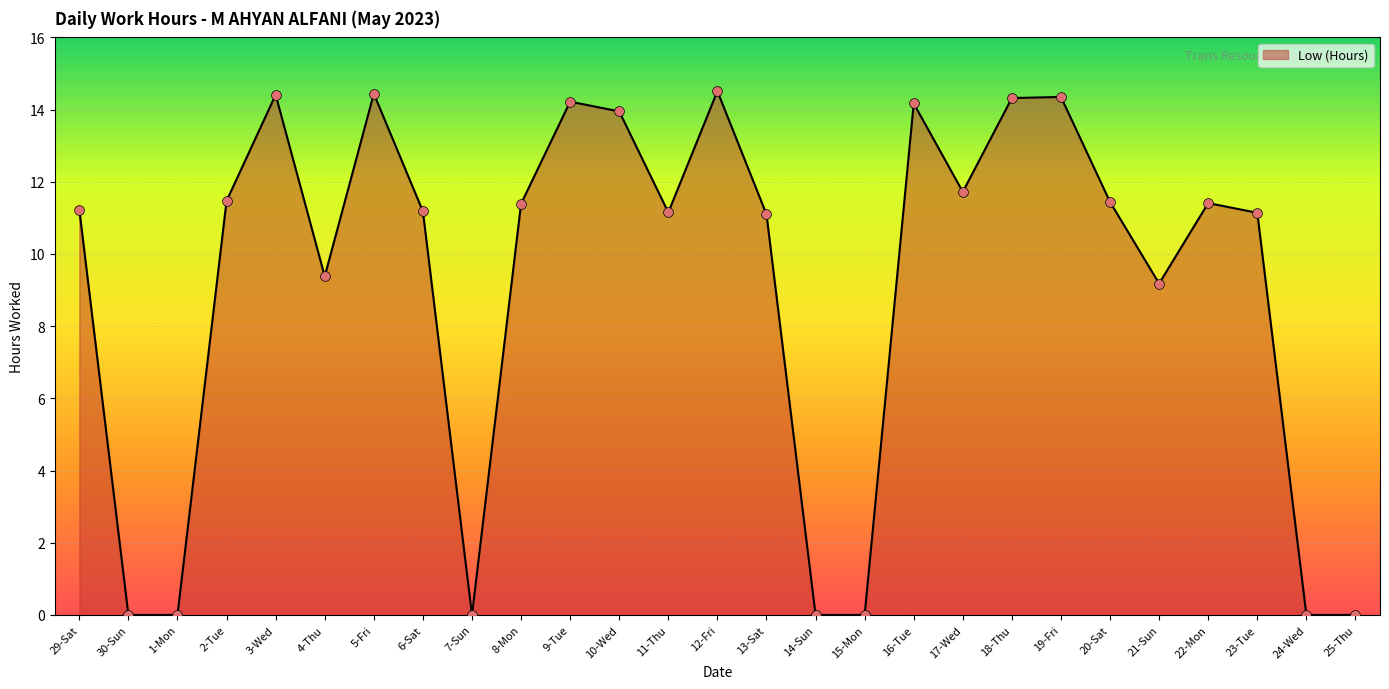

Approximately how many times larger is the value at 8-Mon compared to 16-Tue?

0.8